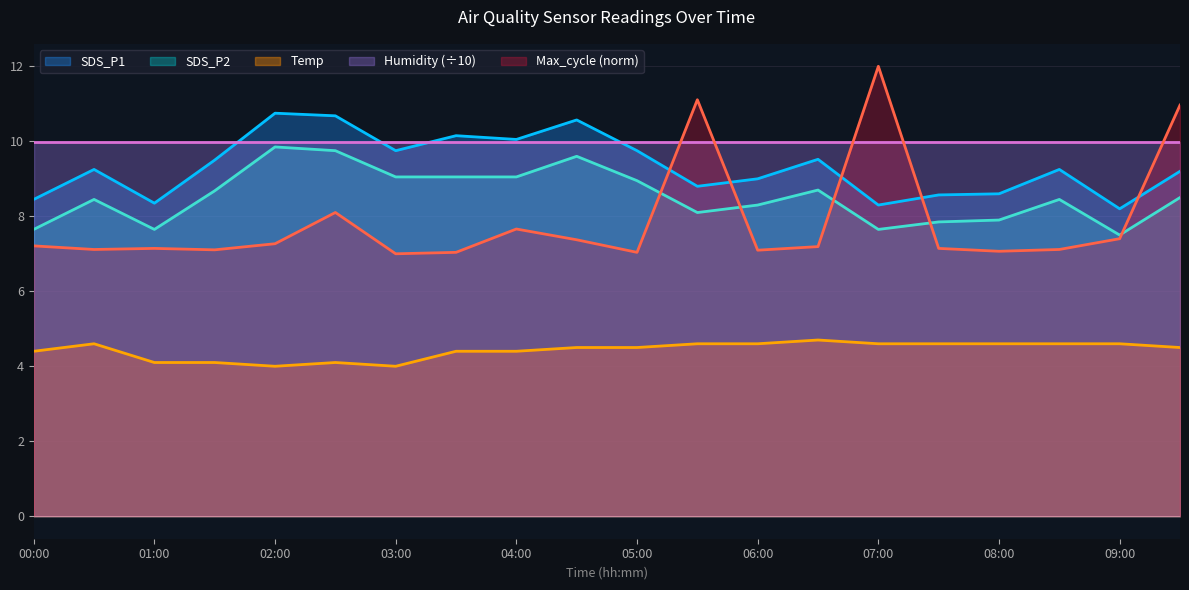

Which series has the largest total across all categories?

Humidity (÷10)